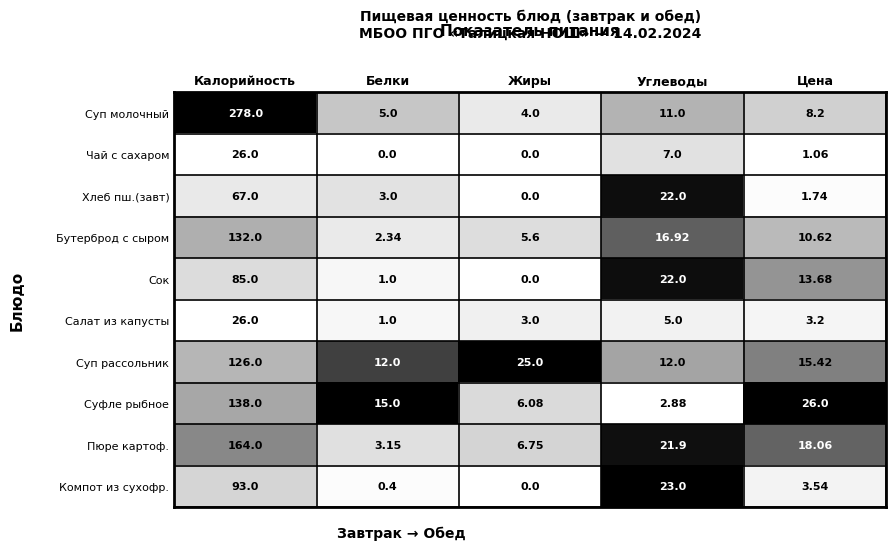

Which series has the largest range (max minus min)?

Суп молочный